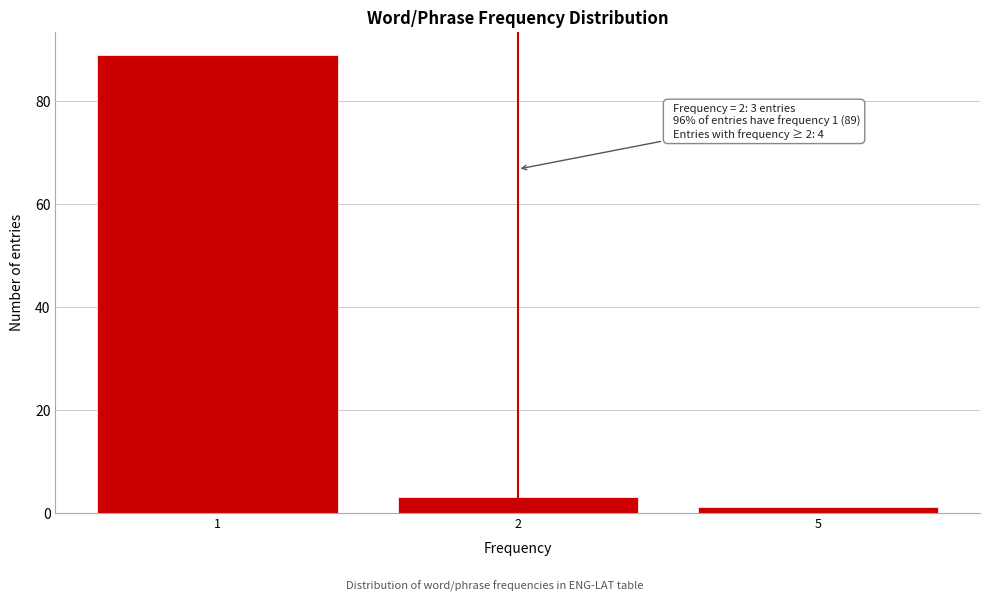

Reading left to right, extract all data points from this chart.

89	3	1